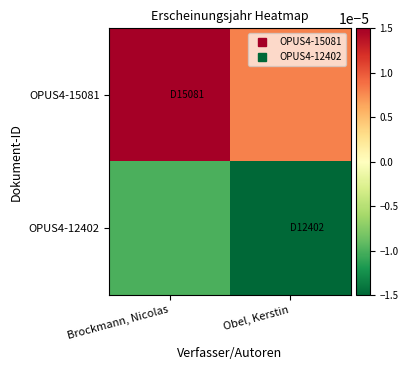

Reading left to right, extract all data points from this chart.

OPUS4-15081: Brockmann, Nicolas=0.0	Obel, Kerstin=0.0
OPUS4-12402: Brockmann, Nicolas=-0.0	Obel, Kerstin=-0.0